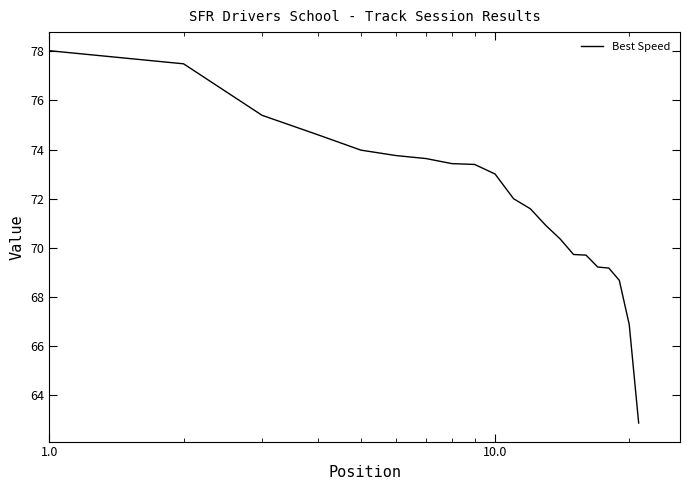

What is the difference between the maximum and minimum values?

15.2